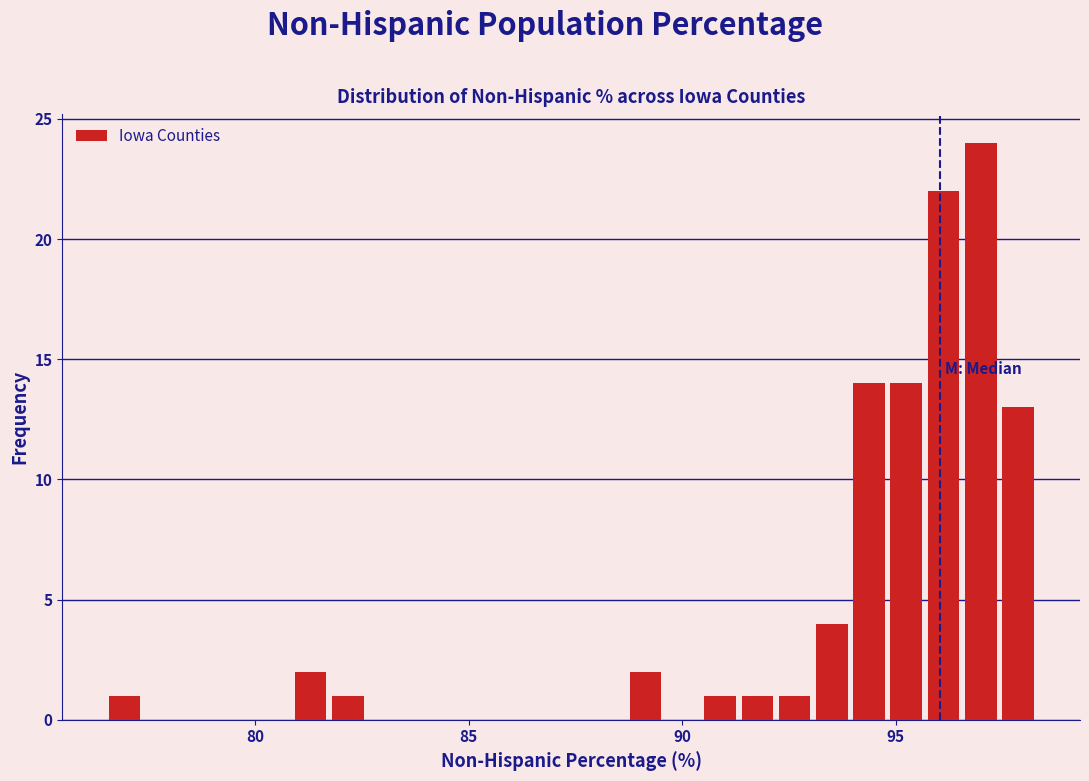

Read against the x-axis, roughly where is the centre of the tallest bar?

97.0